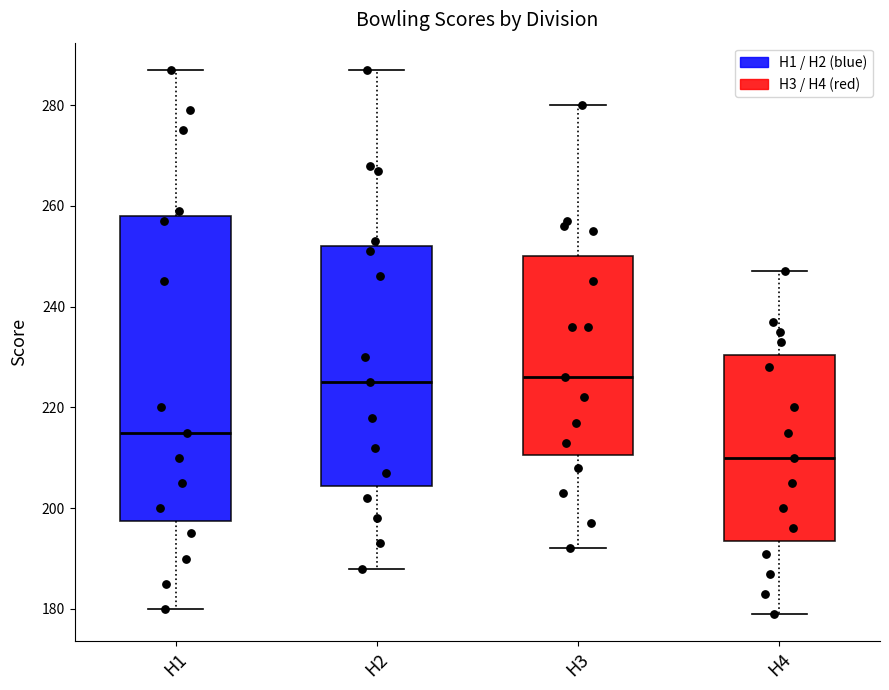

Reading left to right, read every box against the y-axis: the position of its median line, the range the box covers, and the ends of its whiskers. The values are not printed on the chart, so give them approximately, as read against the axis.

H1: median 216, box 198 to 258, whiskers 180 to 288
H2: median 226, box 204 to 252, whiskers 188 to 288
H3: median 226, box 210 to 250, whiskers 192 to 280
H4: median 210, box 194 to 230, whiskers 180 to 248